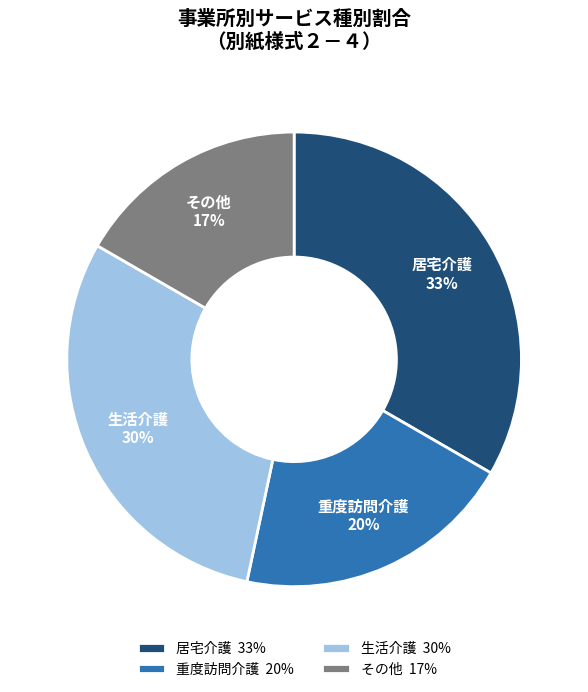

Which has a higher value, 生活介護 30% or 重度訪問介護 20%?

生活介護 30%